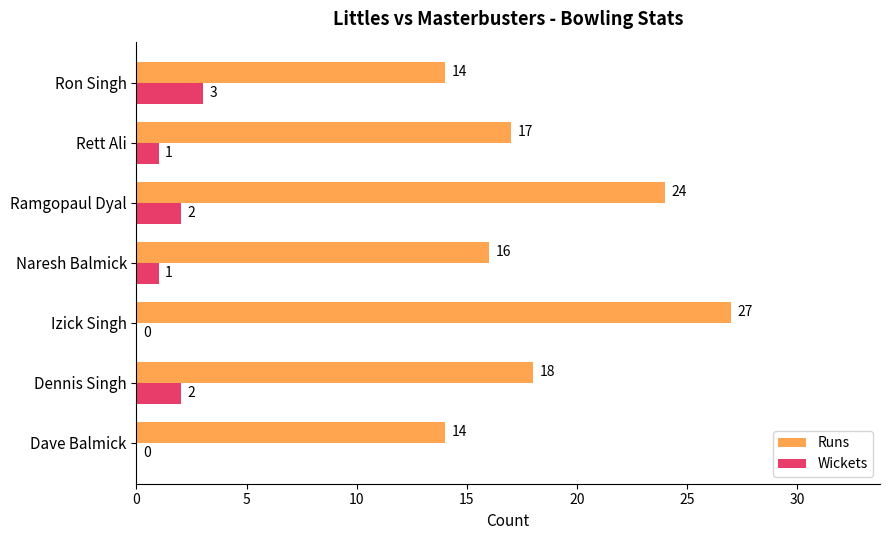

The value of Runs at Ron Singh is 14. True or false?

True